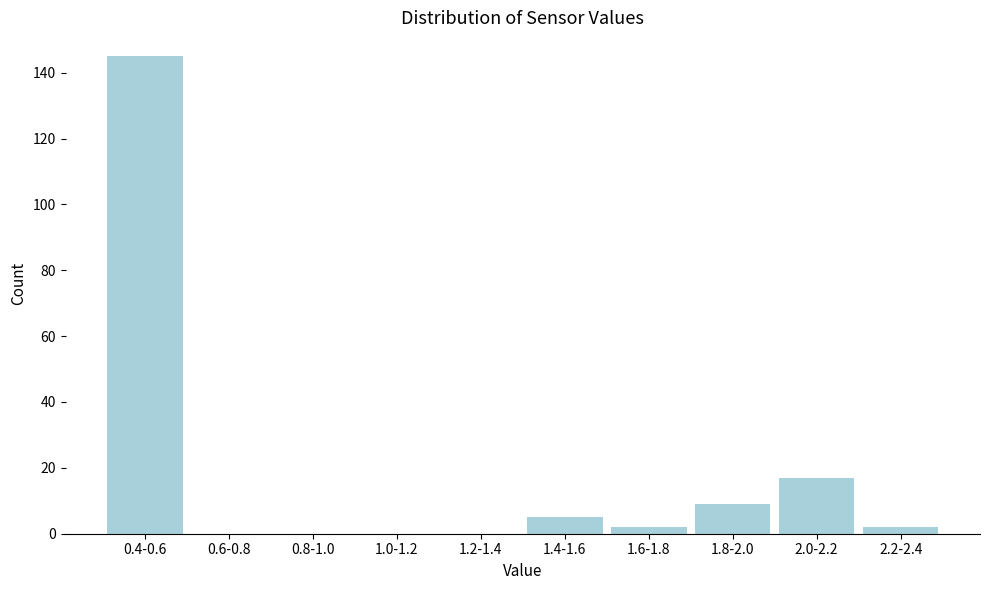

Reading left to right, list all the values displayed in this chart.

0.4-0.6=145	0.6-0.8=0	0.8-1.0=0	1.0-1.2=0	1.2-1.4=0	1.4-1.6=5	1.6-1.8=2	1.8-2.0=9	2.0-2.2=17	2.2-2.4=2